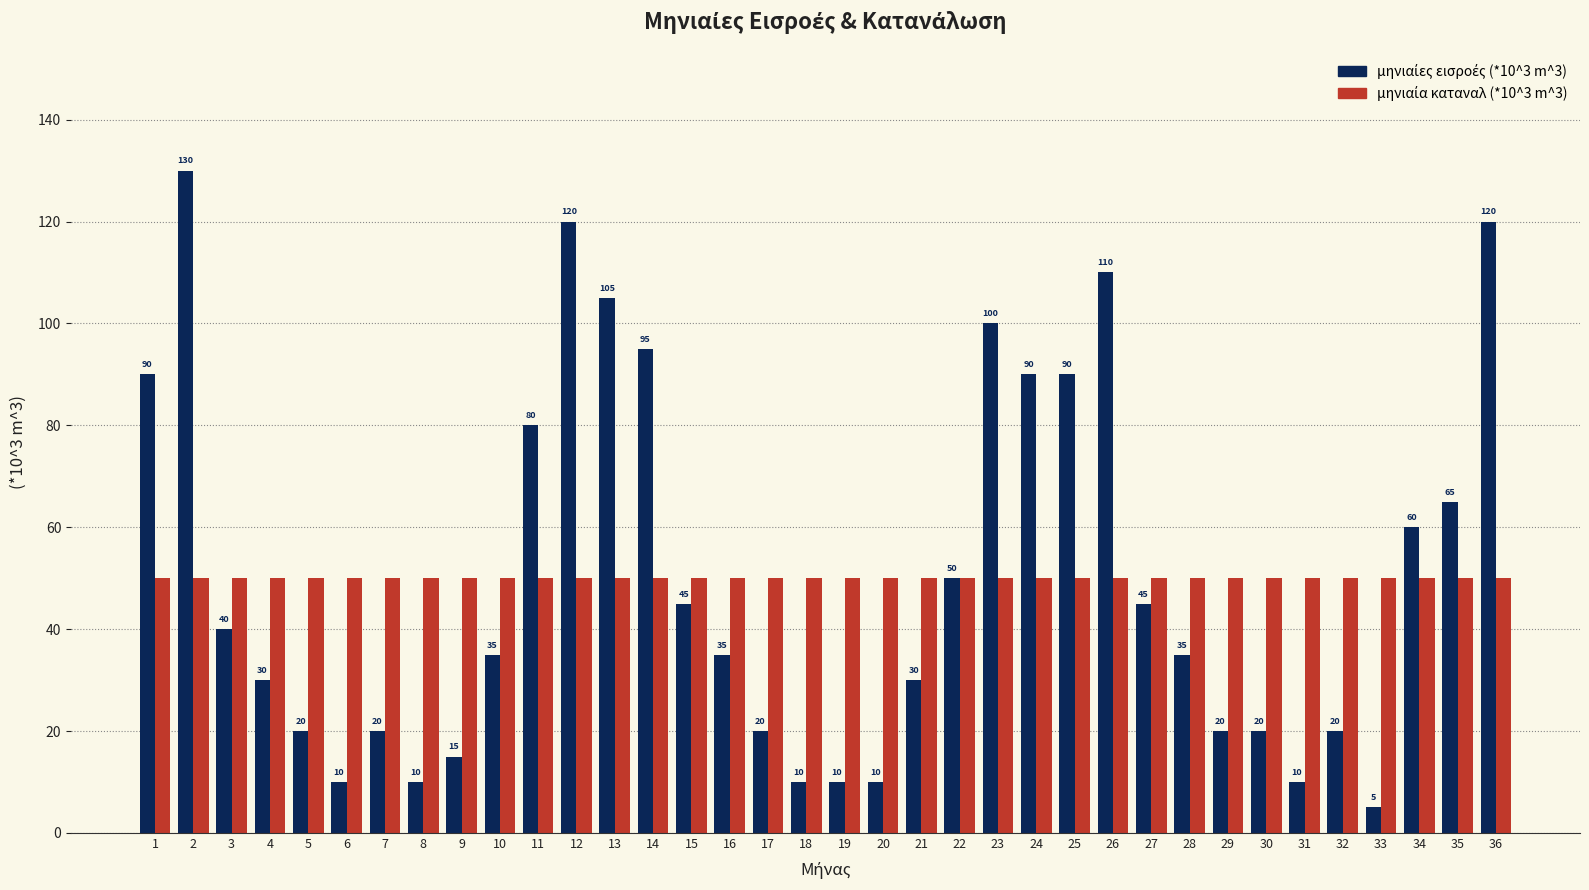

What is the difference between the highest and lowest values at 7?

30